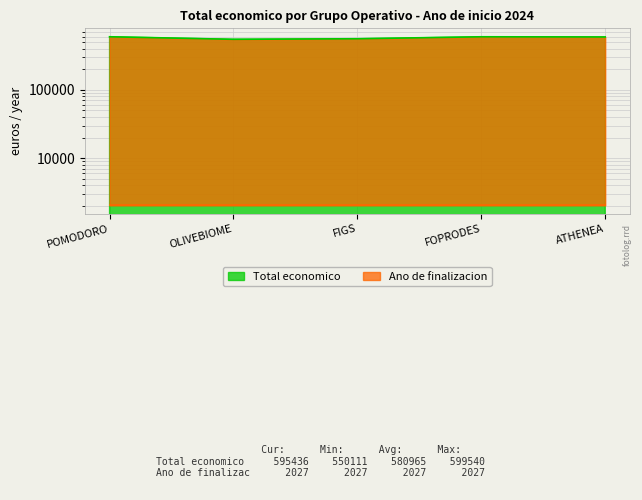

Reading left to right, extract all data points from this chart.

599540	550111	560529	599211	595436